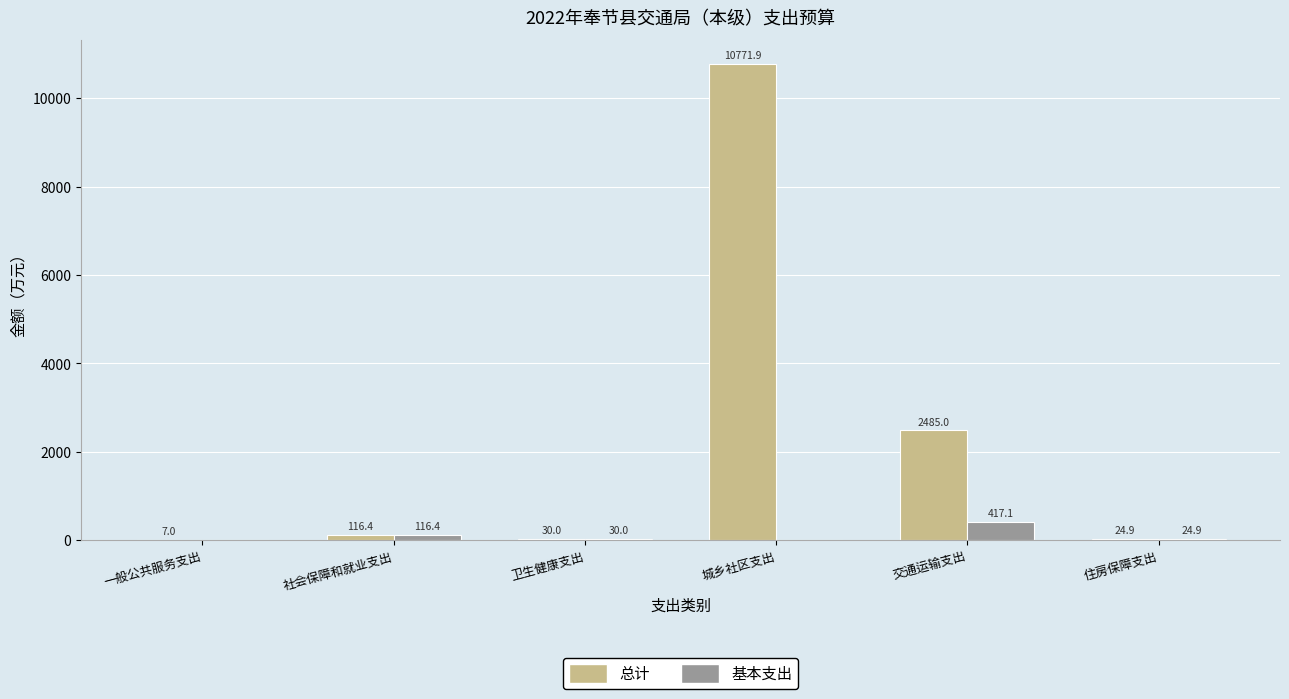

How many data points in 基本支出 are above 30?

3